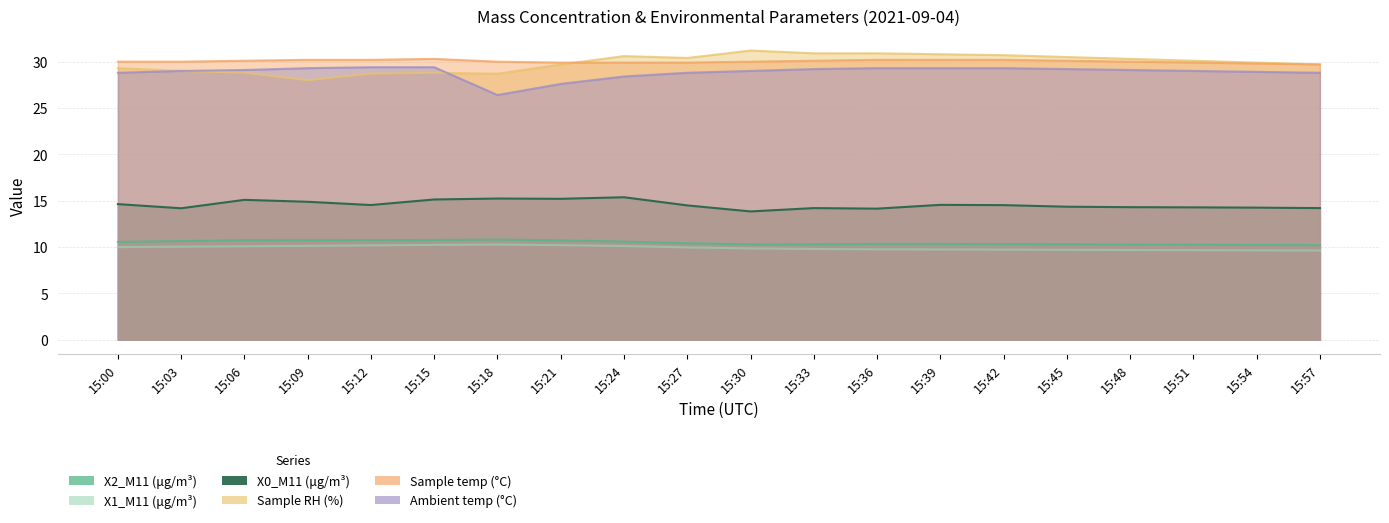

Does the chart have visible grid lines?

Yes